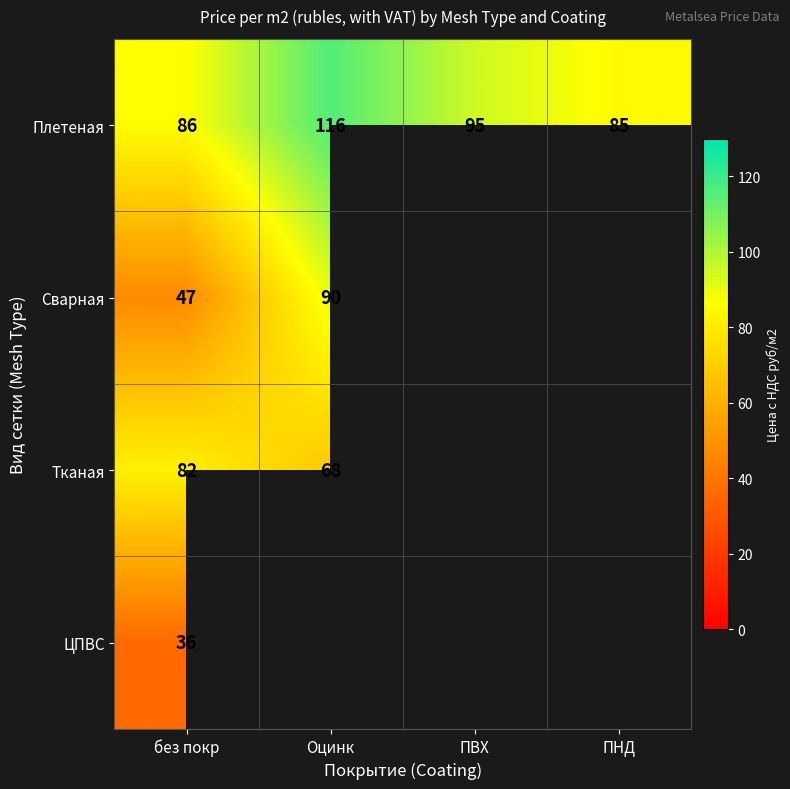

What is the highest value of the Плетеная series?

116